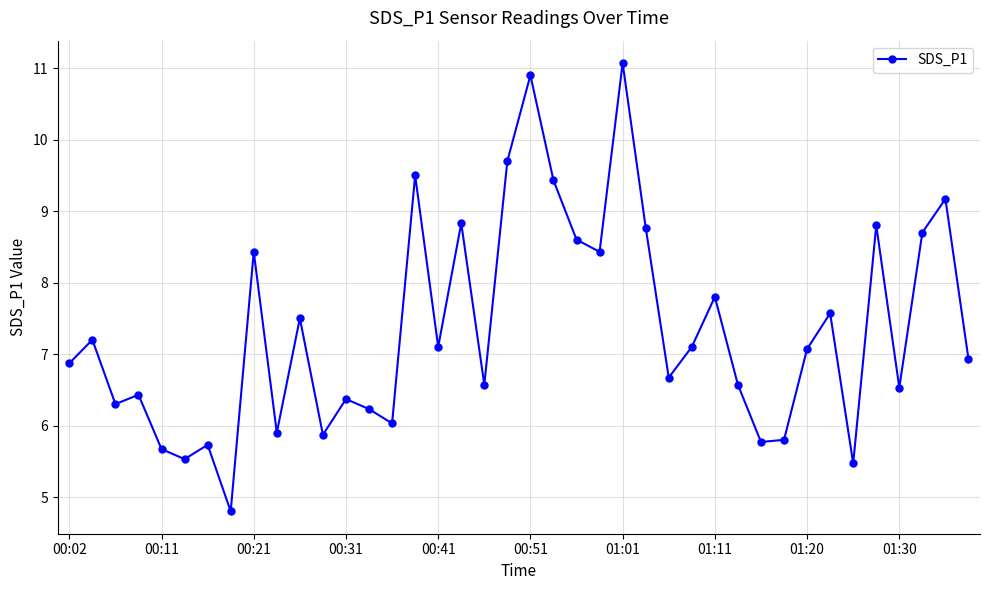

What is the minimum value shown in the chart?

4.8